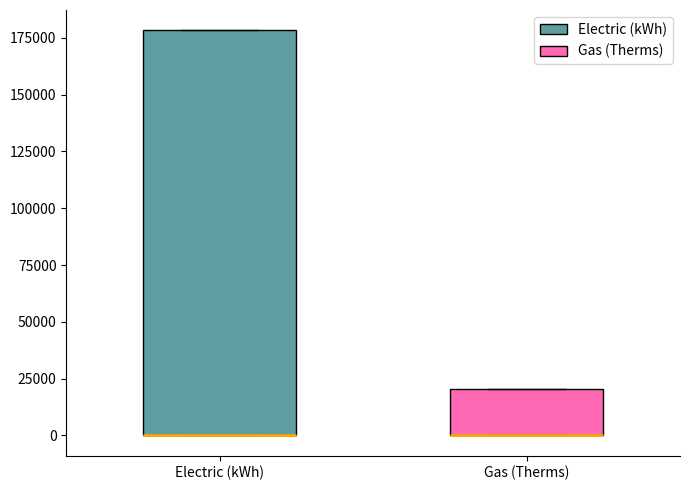

Reading left to right, read every box against the y-axis: the position of its median line, the range the box covers, and the ends of its whiskers. The values are not printed on the chart, so give them approximately, as read against the axis.

Electric (kWh): median 0 (drawn on the box's lower edge), box 0 to 180000, whiskers 0 to 180000
Gas (Therms): median 0 (drawn on the box's lower edge), box 0 to 20000, whiskers 0 to 20000